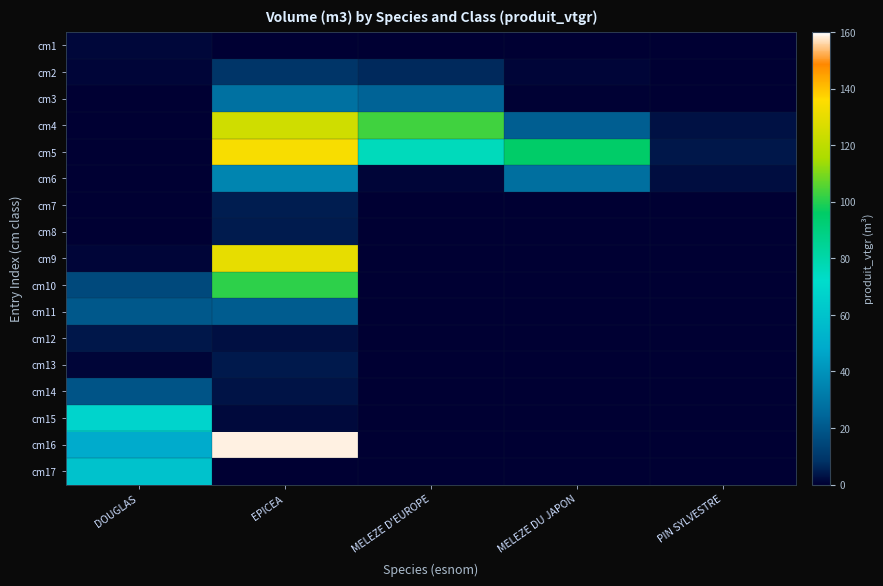

At EPICEA, list the series in order from largest to smallest.

cm16, cm5, cm9, cm4, cm10, cm6, cm3, cm11, cm2, cm7, cm8, cm13, cm14, cm12, cm15, cm1, cm17